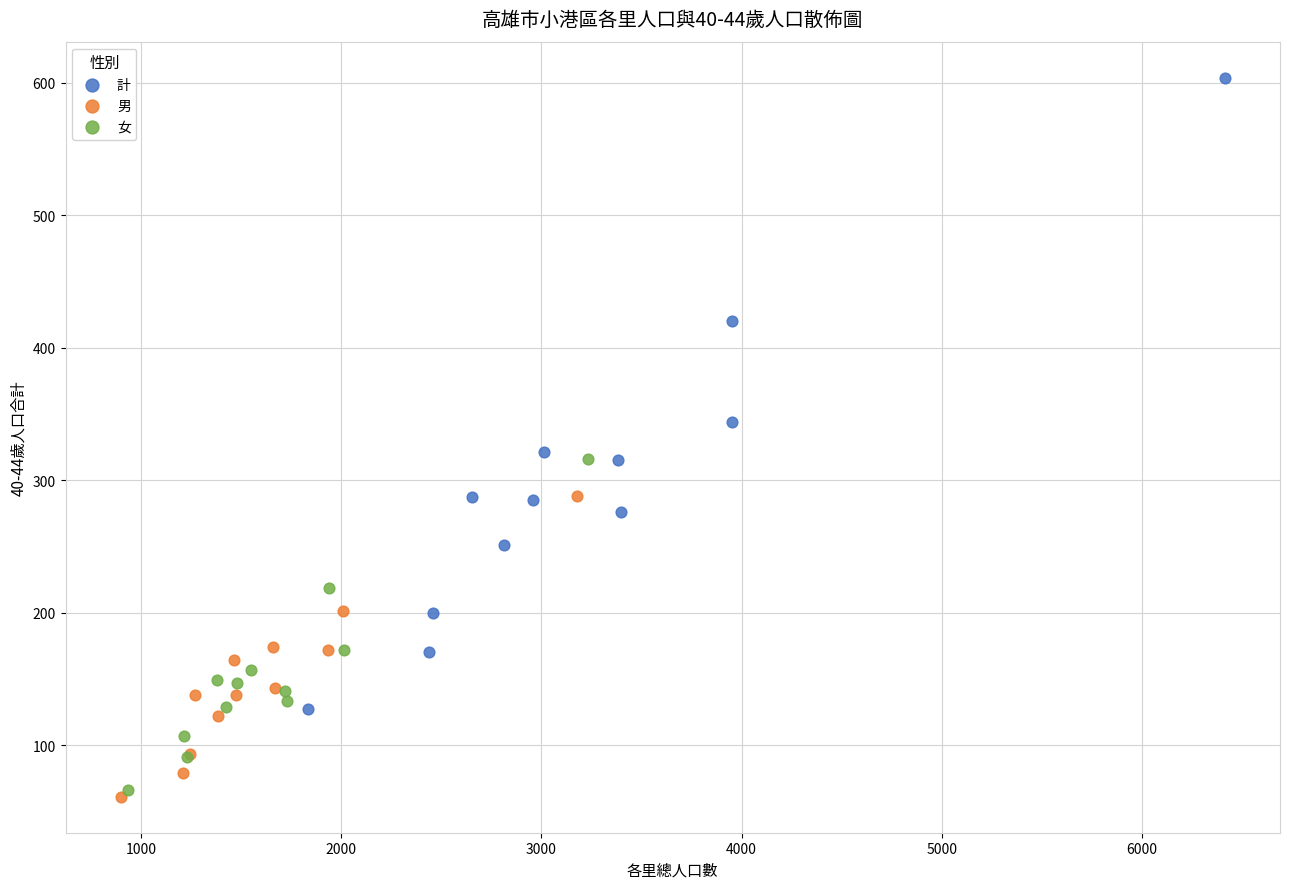

Which series reaches the maximum Y coordinate?

計